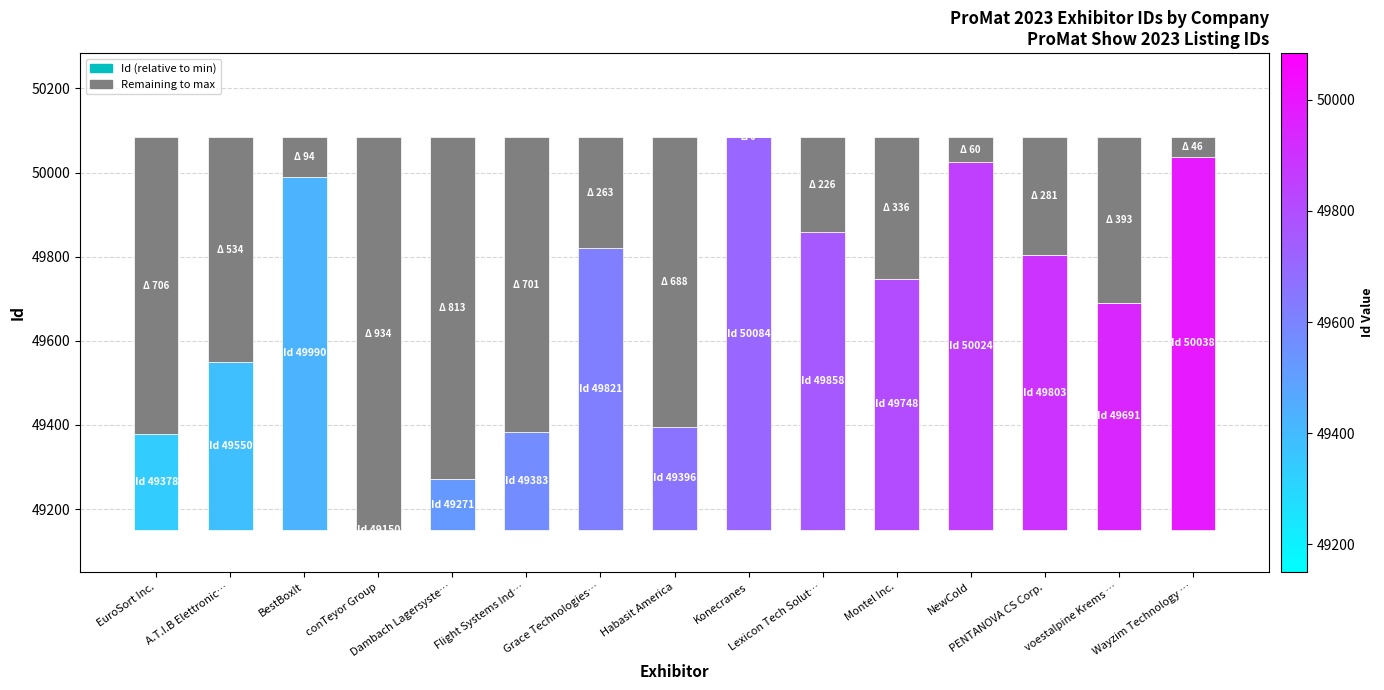

Where is Id (relative) nearest to the value 467?

A.T.I.B Elettronic…